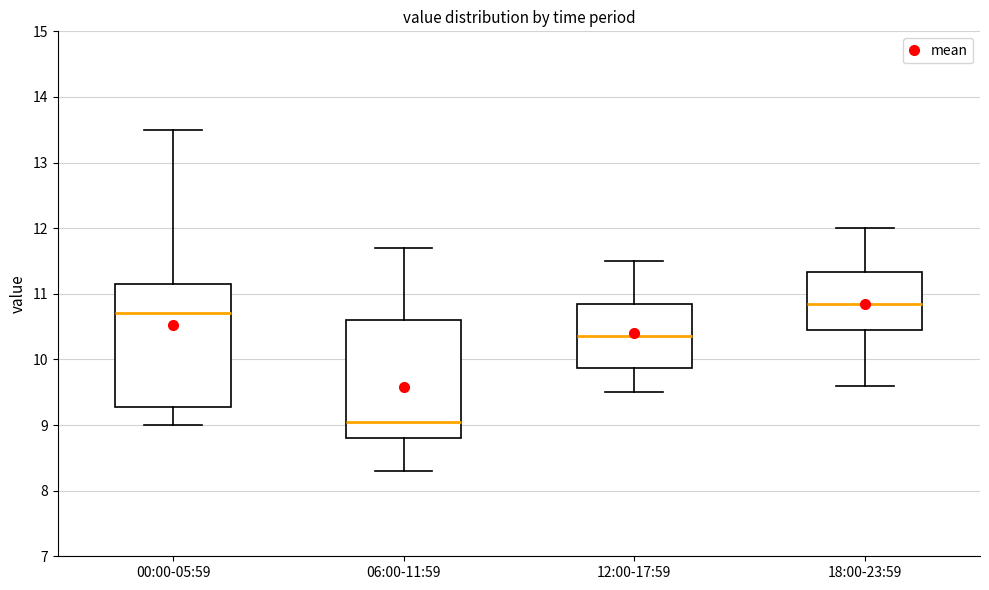

Which box has the lowest median line?

06:00-11:59